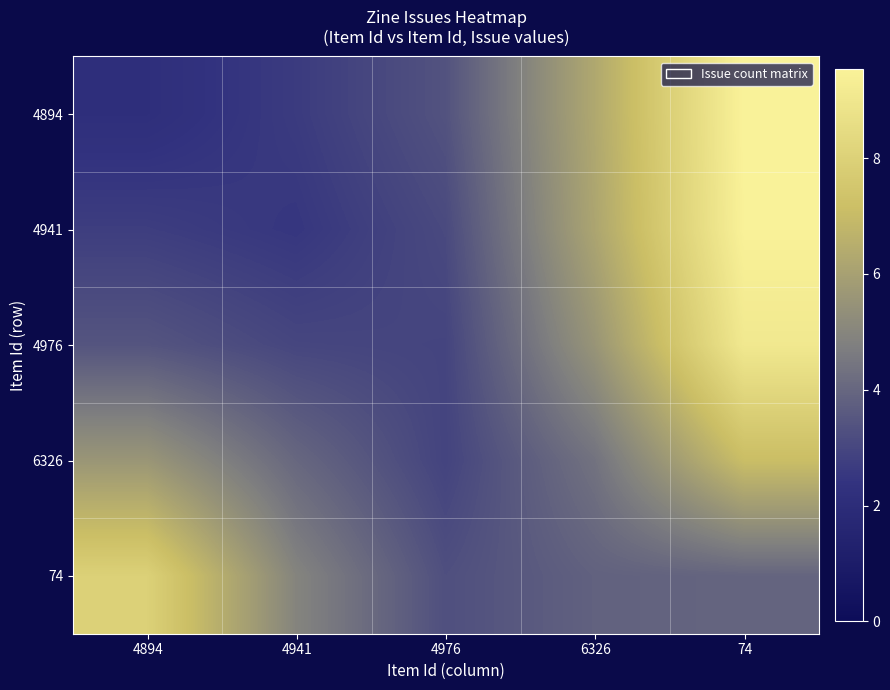

What is the smallest value displayed?

2.2